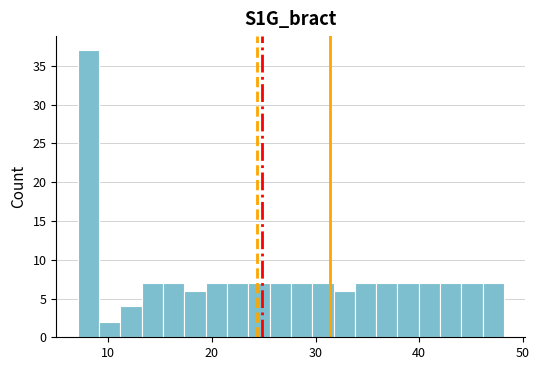

Read against the x-axis, roughly where is the centre of the tallest bar?

8